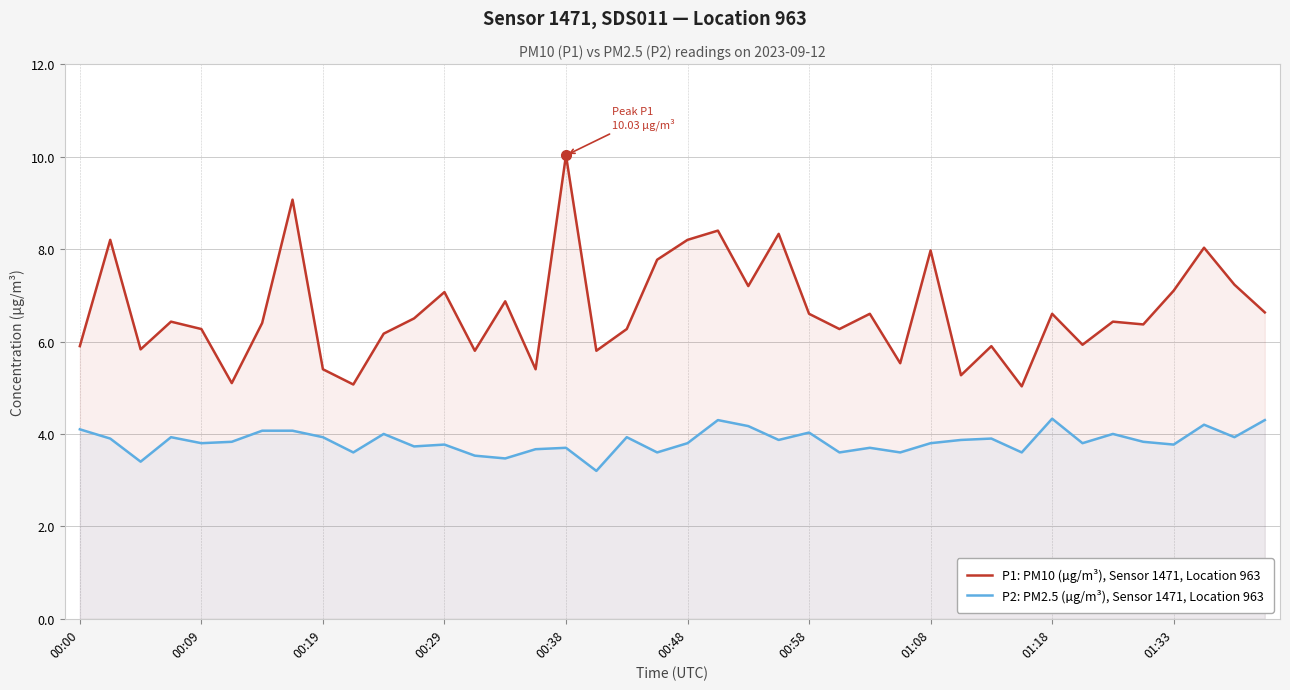

Which category has the lowest value in the P2: PM2.5 (µg/m³), Sensor 1471, Location 963 series?

17